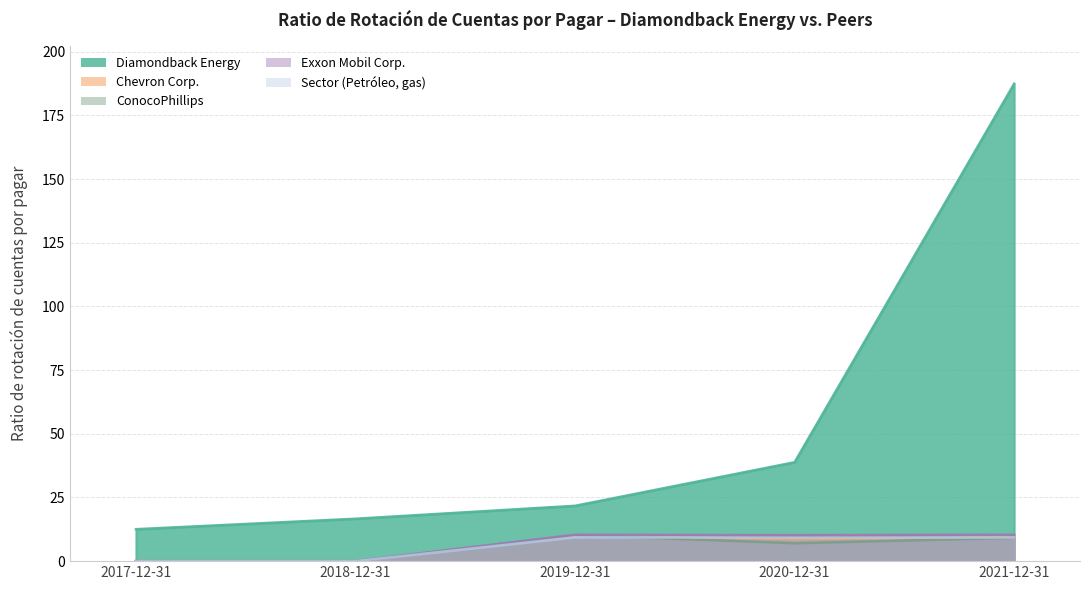

List the series in order of their peak value, highest first.

Diamondback Energy, Exxon Mobil Corp., ConocoPhillips, Chevron Corp., Sector (Petróleo, gas)